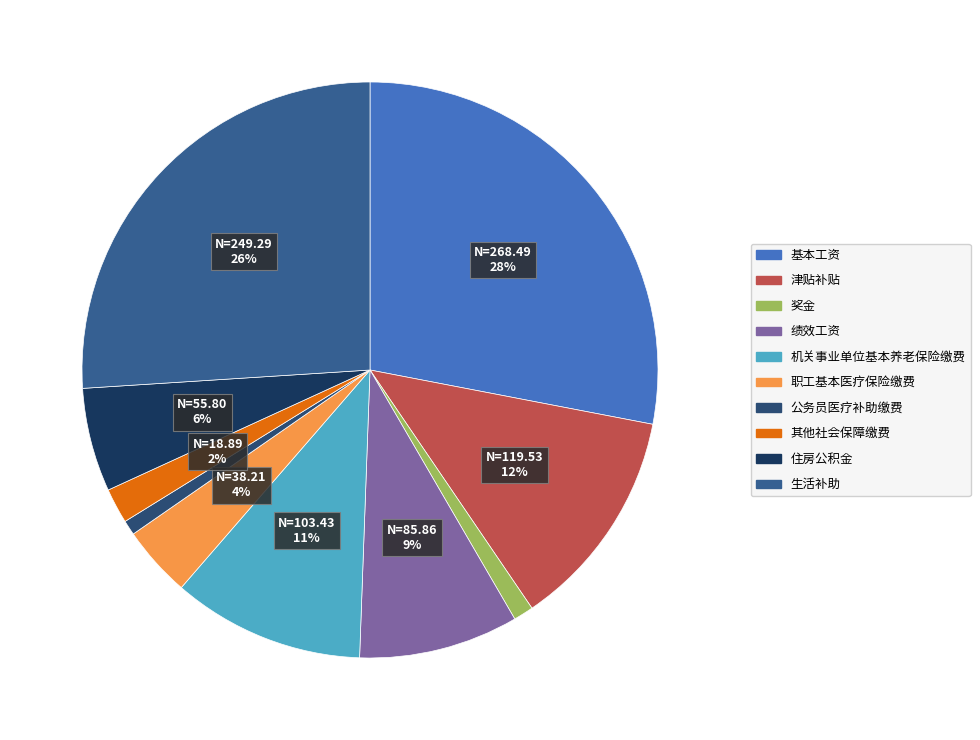

To the nearest percent, what percentage of the pie is 奖金?

1%